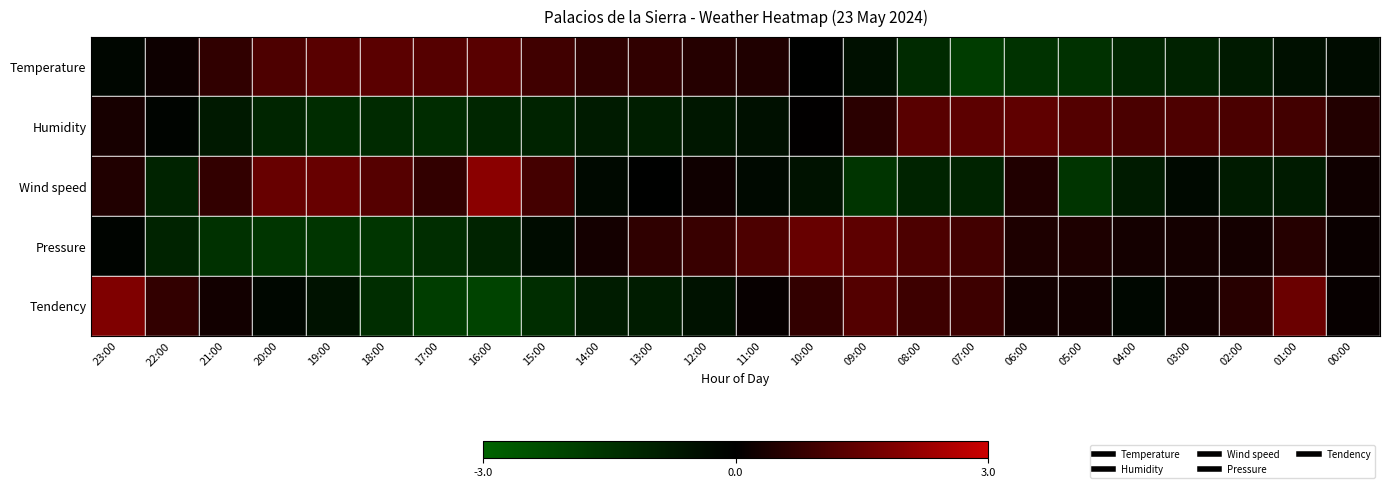

At 15:00, list the series in order from smallest to largest.

Tendency, Humidity, Pressure, Temperature, Wind speed